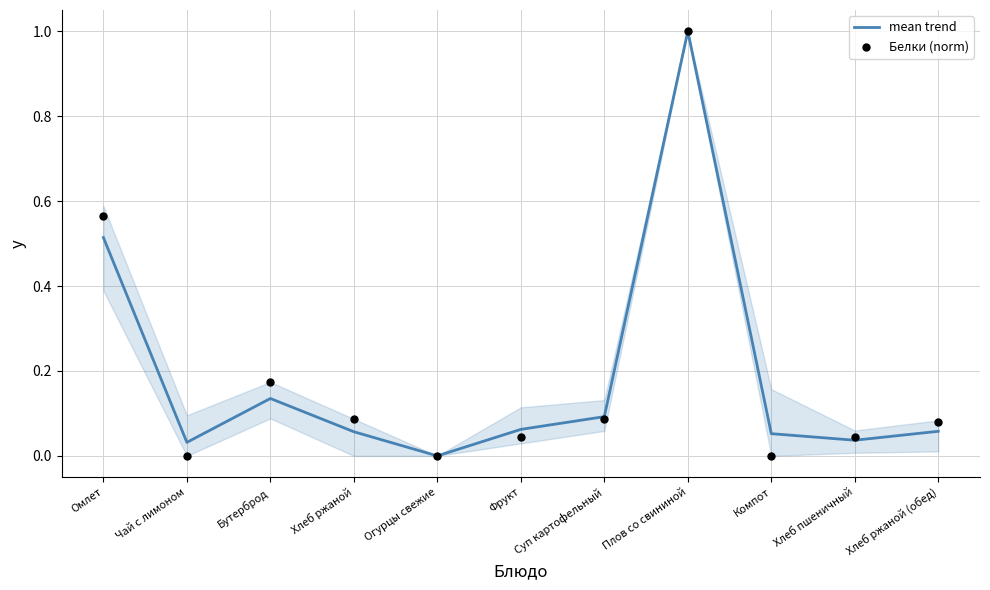

Which series has the largest Y range (max minus min)?

mean trend